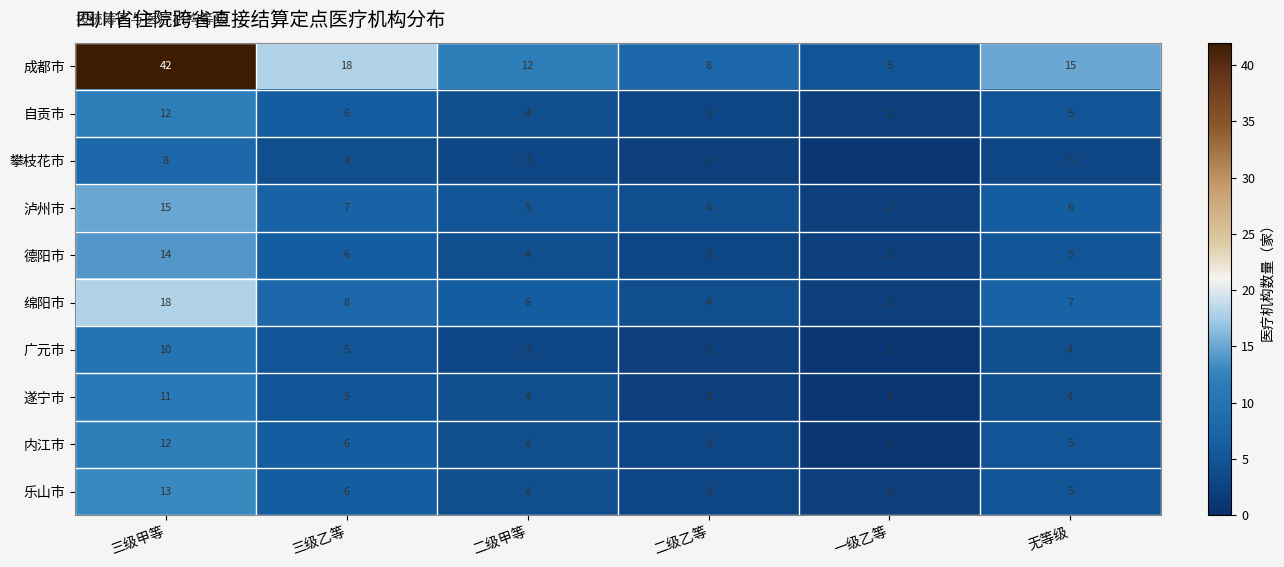

What is the difference between the highest and lowest values at 三级甲等?

34